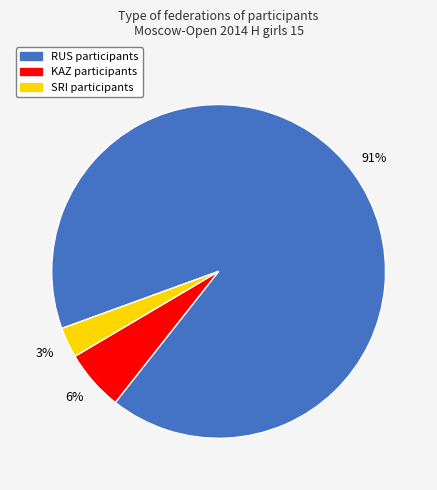

Rank the categories by value from lowest to highest.

SRI, KAZ, RUS